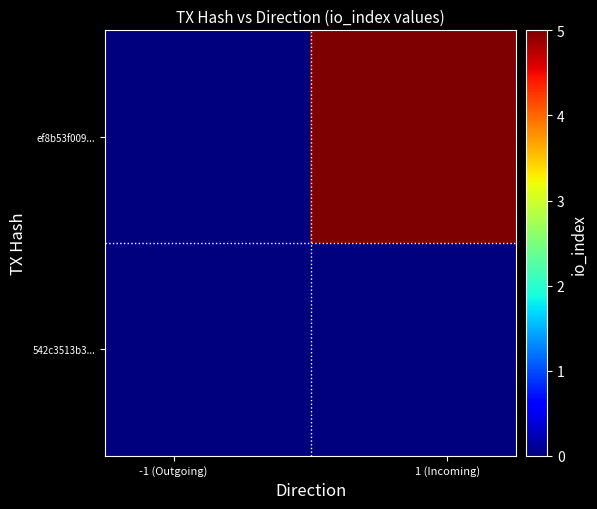

How many data points does each series have?

2